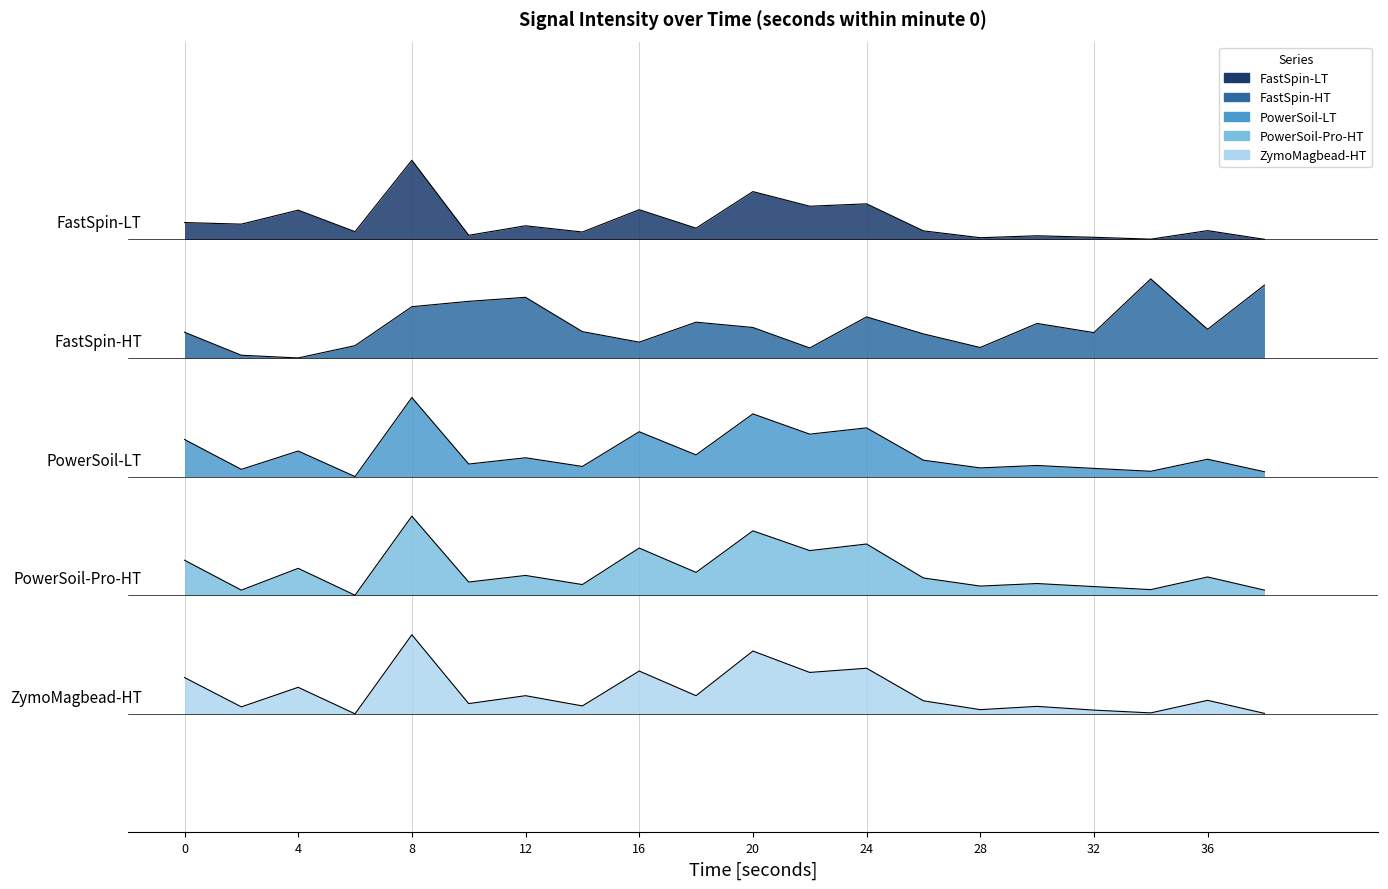

Reading right to left, extract all data points from this chart.

FastSpin-LT: 38=0.0	36=1.1	34=0.0	32=0.3	30=0.4	28=0.2	26=1.1	24=4.5	22=4.2	20=6.0	18=1.4	16=3.7	14=0.9	12=1.7	10=0.5	8=10.0	6=1.0	4=3.7	2=1.9	0=2.1
FastSpin-HT: 38=-5.8	36=-11.4	34=-5.0	32=-11.8	30=-10.6	28=-13.7	26=-12.0	24=-9.8	22=-13.7	20=-11.1	18=-10.5	16=-13.0	14=-11.7	12=-7.3	10=-7.8	8=-8.5	6=-13.4	4=-15.0	2=-14.7	0=-11.7
PowerSoil-LT: 38=-29.4	36=-27.8	34=-29.3	32=-29.0	30=-28.6	28=-28.9	26=-27.9	24=-23.8	22=-24.6	20=-22.1	18=-27.3	16=-24.3	14=-28.7	12=-27.6	10=-28.4	8=-20.0	6=-30.0	4=-26.8	2=-29.1	0=-25.3
PowerSoil-Pro-HT: 38=-44.4	36=-42.7	34=-44.3	32=-43.9	30=-43.5	28=-43.8	26=-42.8	24=-38.5	22=-39.4	20=-36.9	18=-42.1	16=-39.0	14=-43.7	12=-42.5	10=-43.3	8=-35.0	6=-45.0	4=-41.6	2=-44.4	0=-40.6
ZymoMagbead-HT: 38=-59.9	36=-58.3	34=-59.9	32=-59.5	30=-59.1	28=-59.5	26=-58.4	24=-54.2	22=-54.8	20=-52.1	18=-57.7	16=-54.6	14=-59.0	12=-57.7	10=-58.7	8=-50.0	6=-60.0	4=-56.6	2=-59.1	0=-55.4